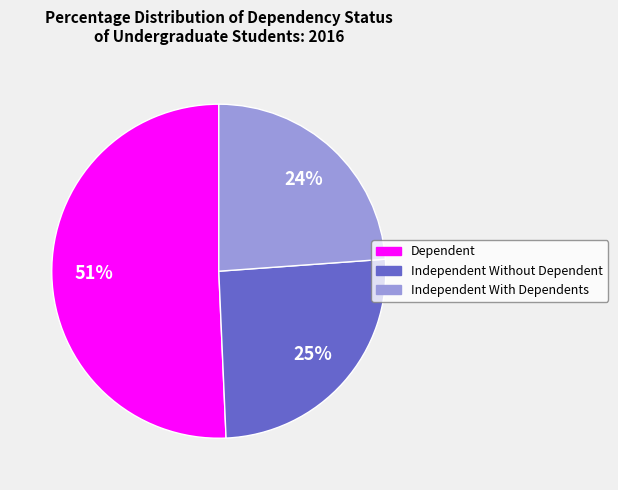

What percentage is the Independent With Dependents slice, to the nearest percent?

24%